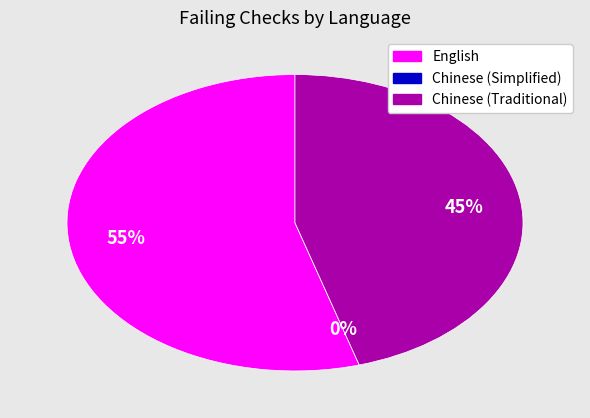

Rank the categories by value from highest to lowest.

English, Chinese (Traditional), Chinese (Simplified)